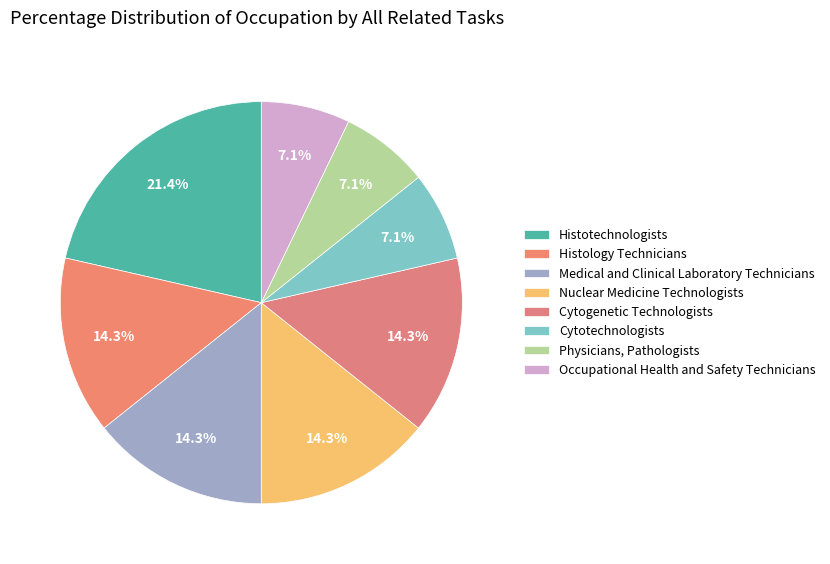

How much of the chart is everything except Histology Technicians?

85.7%